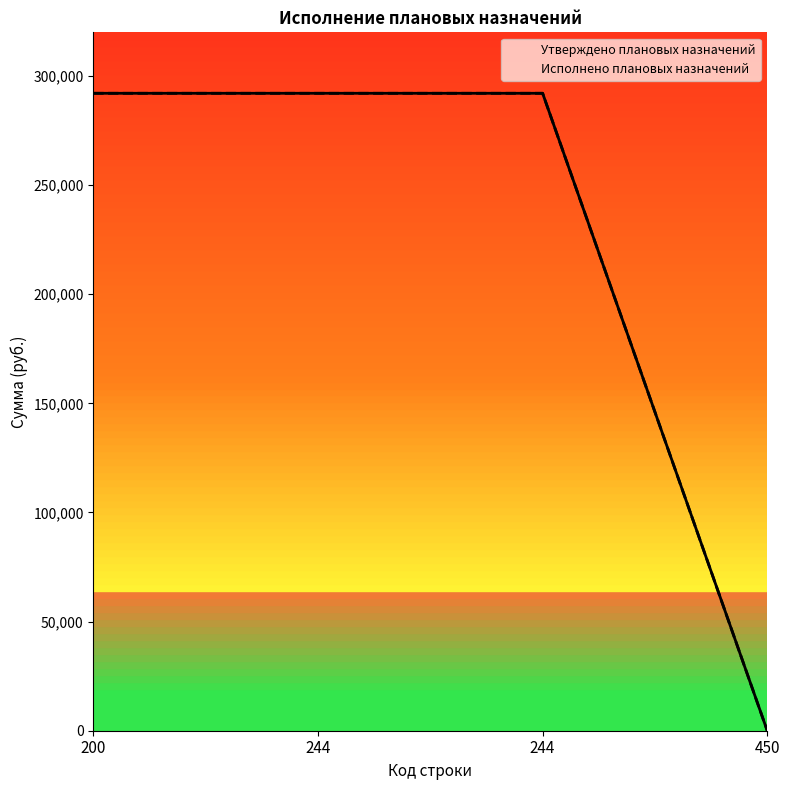

How many distinct data groups are displayed?

2